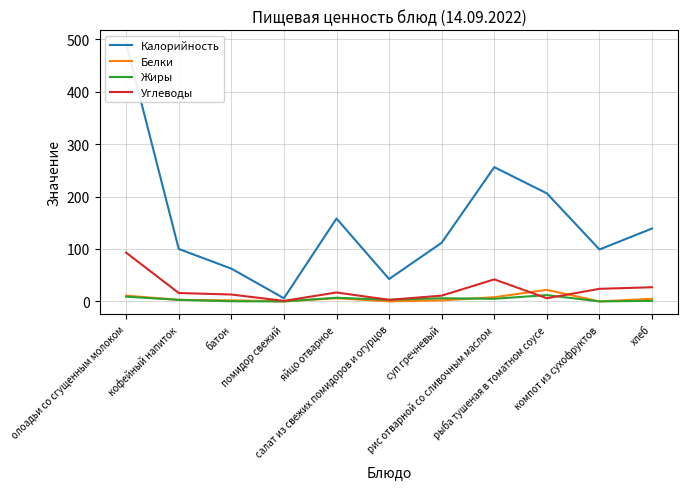

How many series are shown in this chart?

4